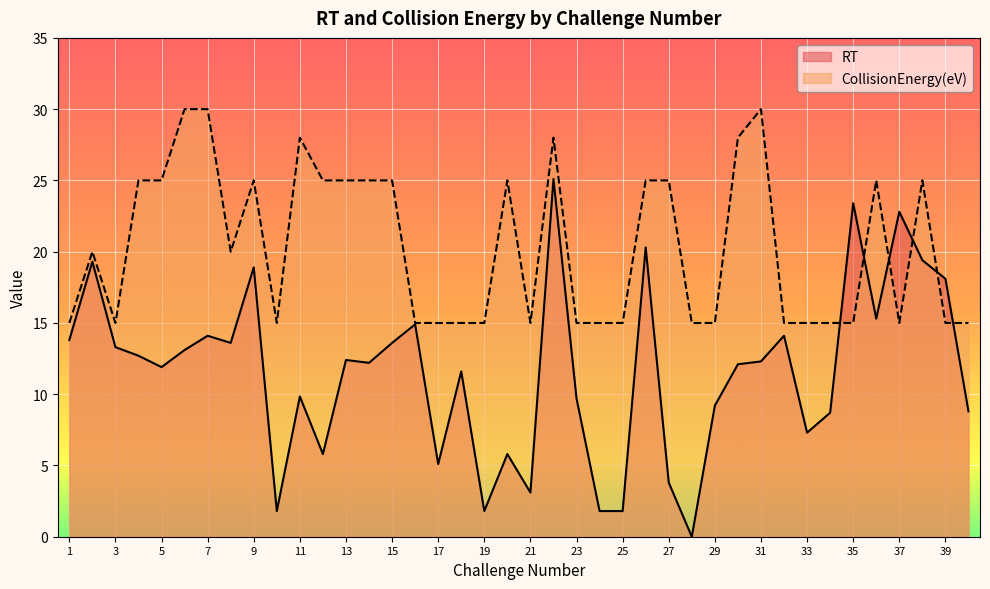

Reading right to left, extract all data points from this chart.

RT: 8.8	18.1	19.4	22.8	15.3	23.4	8.7	7.3	14.1	12.3	12.1	9.2	0.0	3.8	20.3	1.8	1.8	9.7	25.1	3.1	5.8	1.8	11.6	5.1	14.9	13.6	12.2	12.4	5.8	9.8	1.8	18.9	13.6	14.1	13.1	11.9	12.7	13.3	19.3	13.8
CollisionEnergy: 15.0	15.0	25.0	15.0	25.0	15.0	15.0	15.0	15.0	30.0	28.0	15.0	15.0	25.0	25.0	15.0	15.0	15.0	28.0	15.0	25.0	15.0	15.0	15.0	15.0	25.0	25.0	25.0	25.0	28.0	15.0	25.0	20.0	30.0	30.0	25.0	25.0	15.0	20.0	15.0